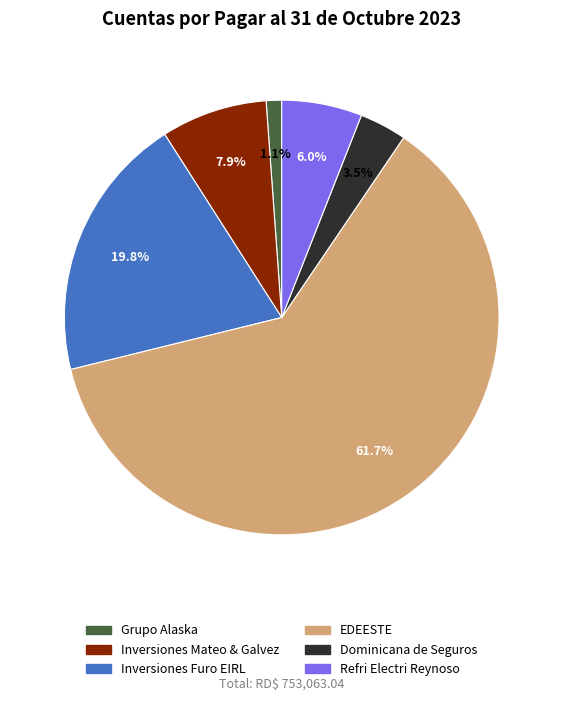

Rank the categories by value from highest to lowest.

EDEESTE, Inversiones Furo EIRL, Inversiones Mateo & Galvez, Refri Electri Reynoso, Dominicana de Seguros, Grupo Alaska